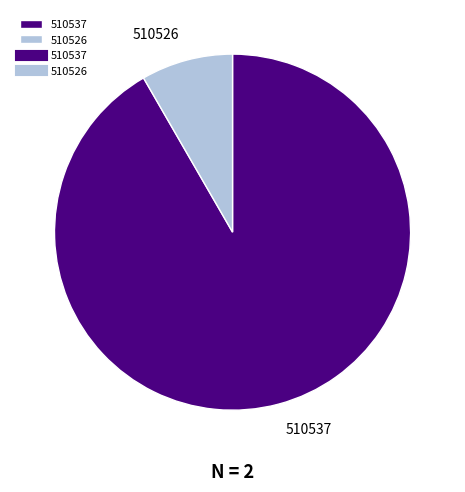

Which category has the biggest portion of the pie?

510537